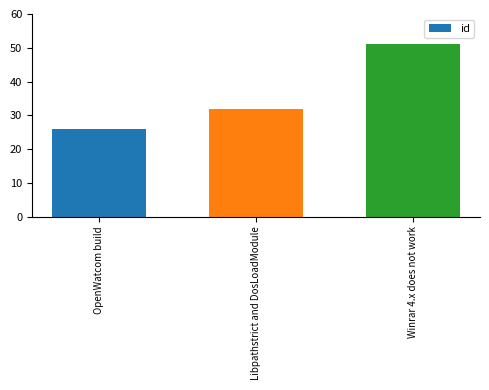

What is the average value?

36